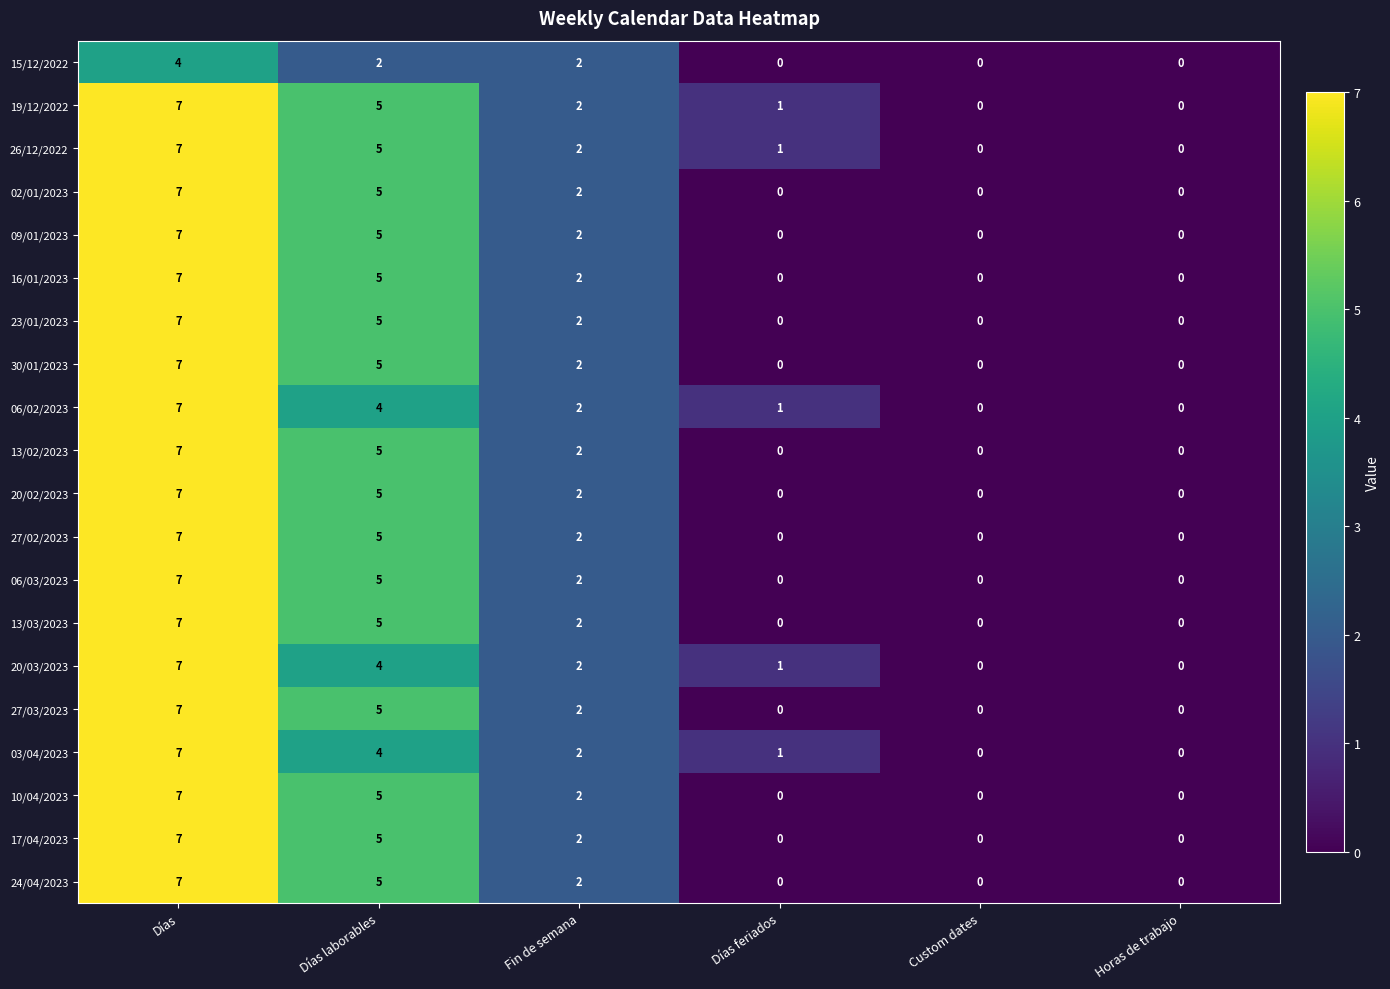

What is the sum of all 09/01/2023 values?

14